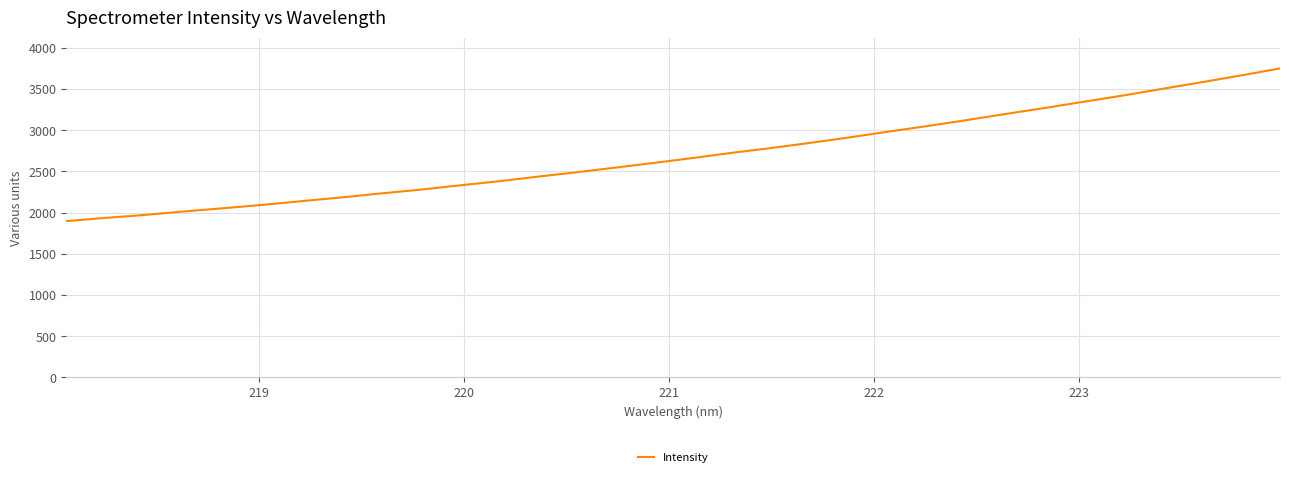

What is the maximum value shown in the chart?

3750.7